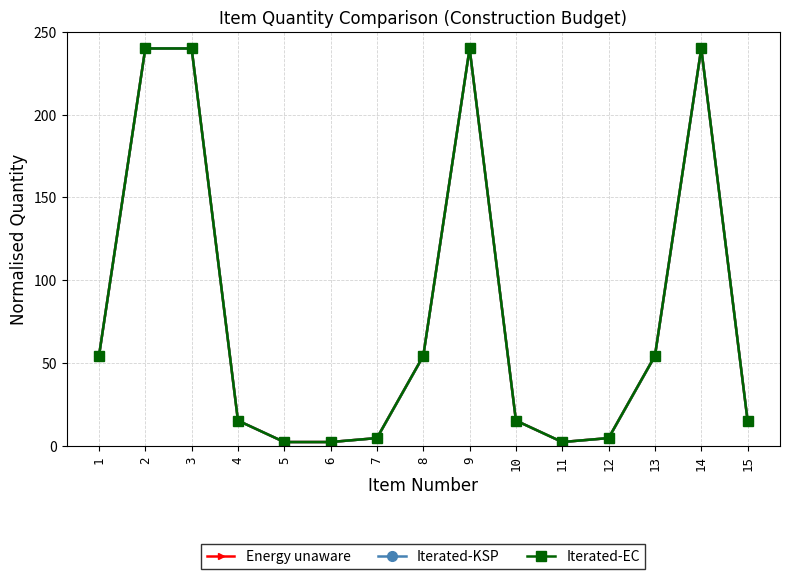

At which category is the sum across all series the highest?

2